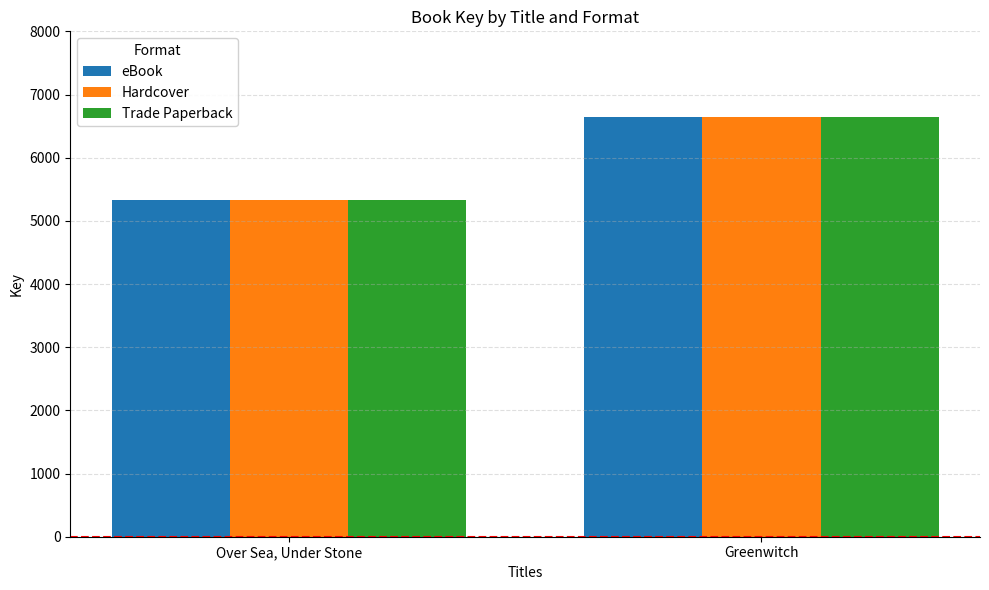

Rank the categories by Hardcover value from highest to lowest.

Greenwitch, Over Sea, Under Stone